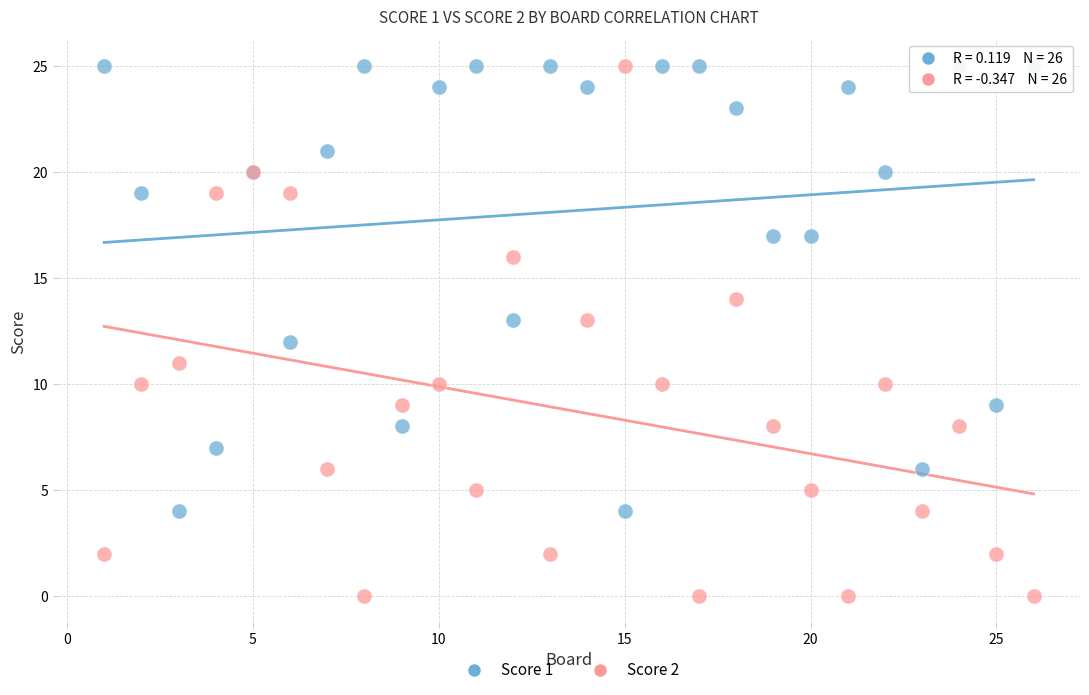

Which series contains the lowest Y value?

Score 2